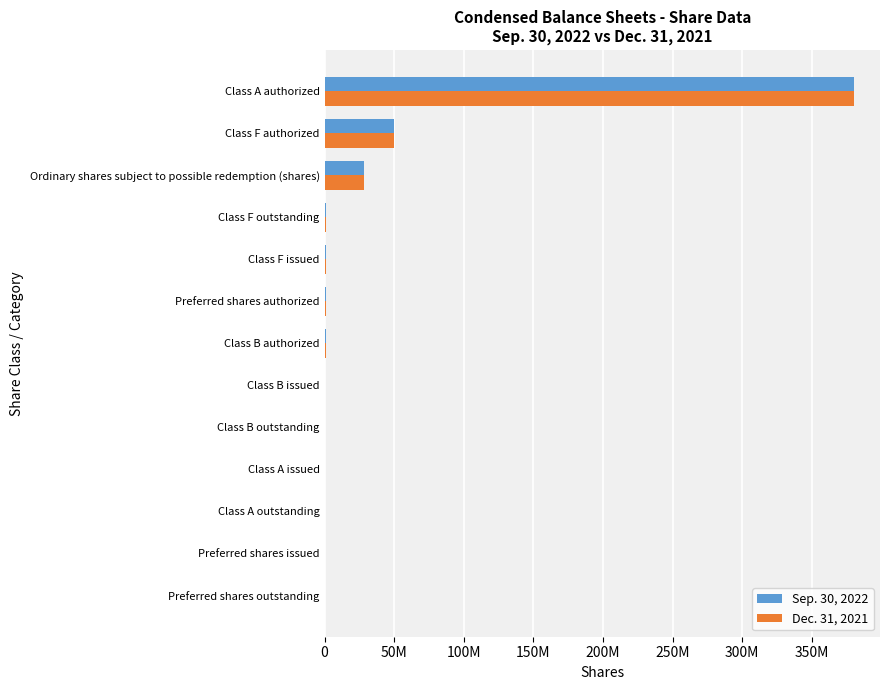

Which series has the largest range (max minus min)?

Sep. 30, 2022